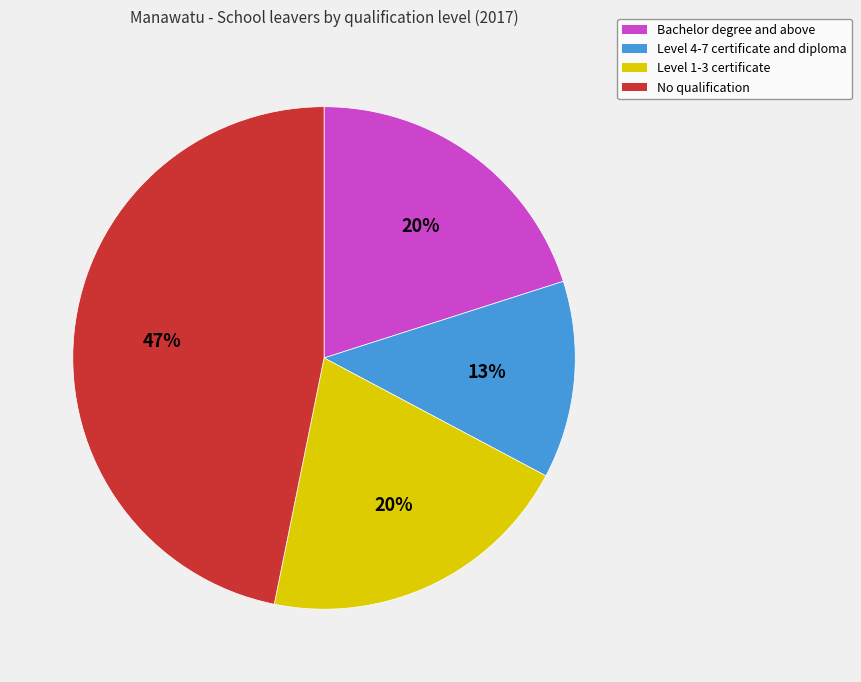

What is the smallest slice in the pie chart?

Level 4-7 certificate and diploma